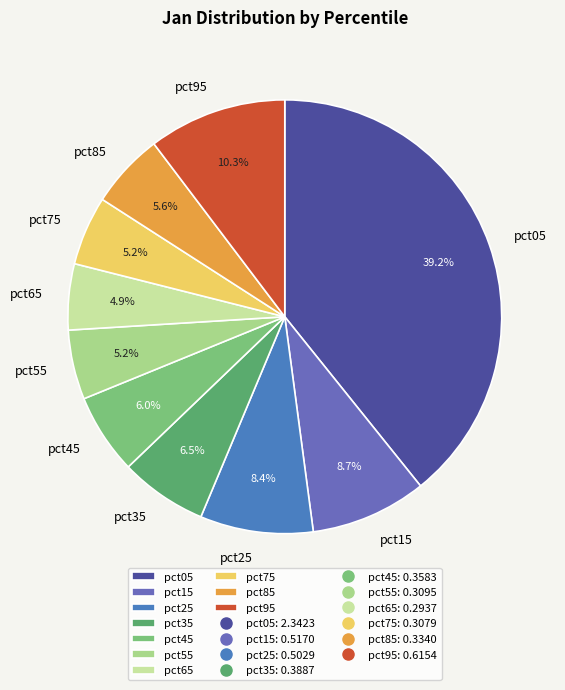

Between pct05 and pct25, which is larger?

pct05